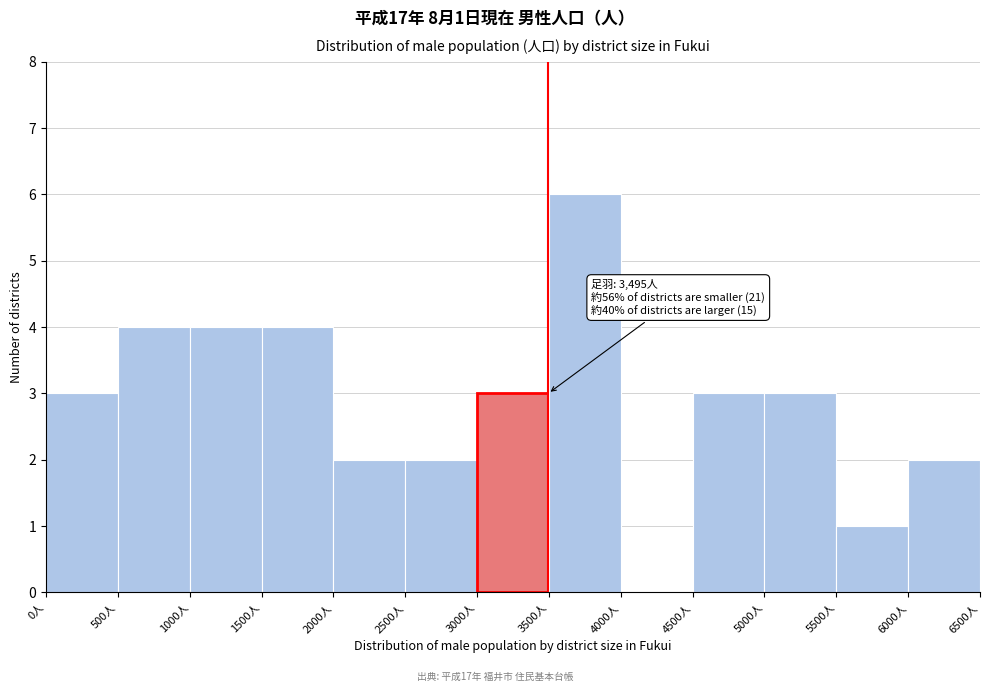

Over which range of the x-axis is the bar tallest?

3500 to 4000